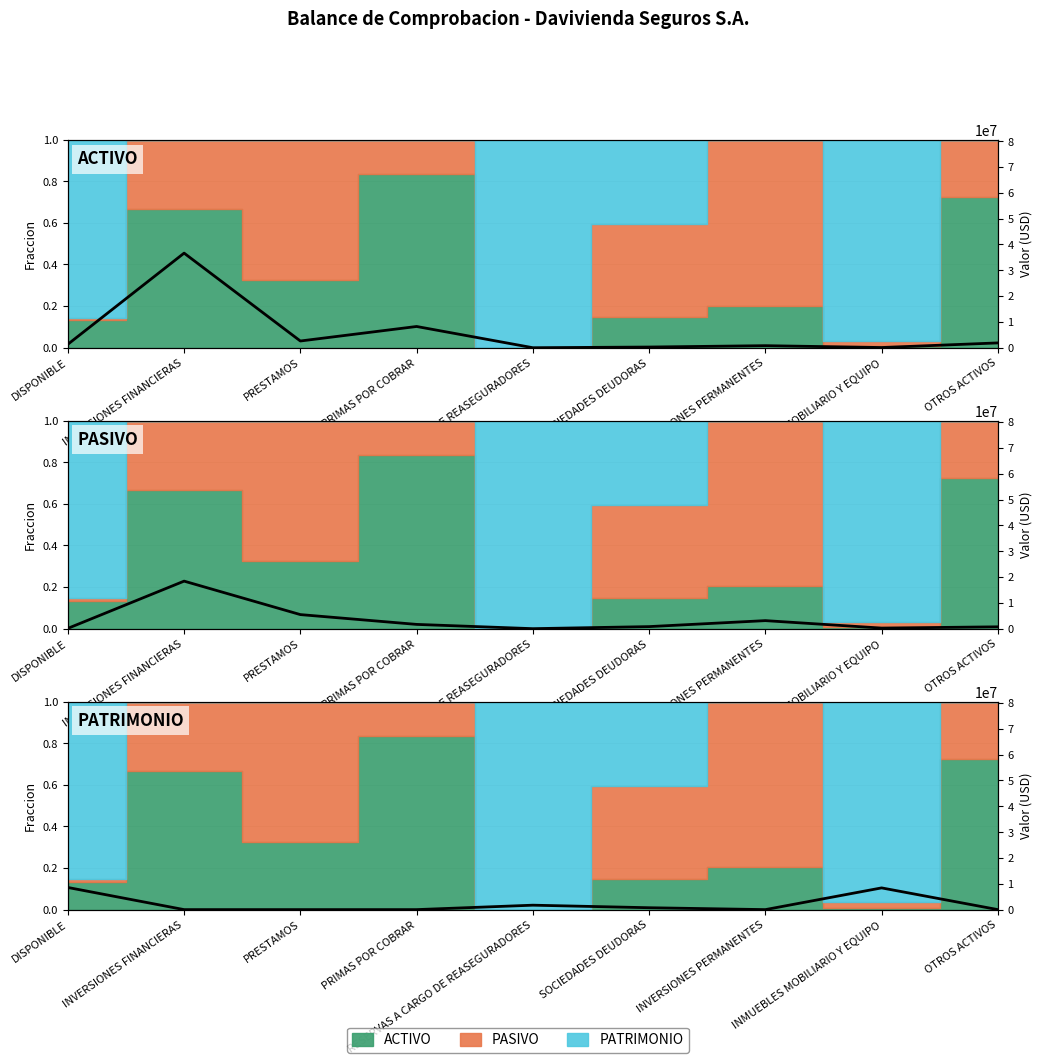

Which label corresponds to the smallest value in the chart?

RESERVAS A CARGO DE REASEGURADORES